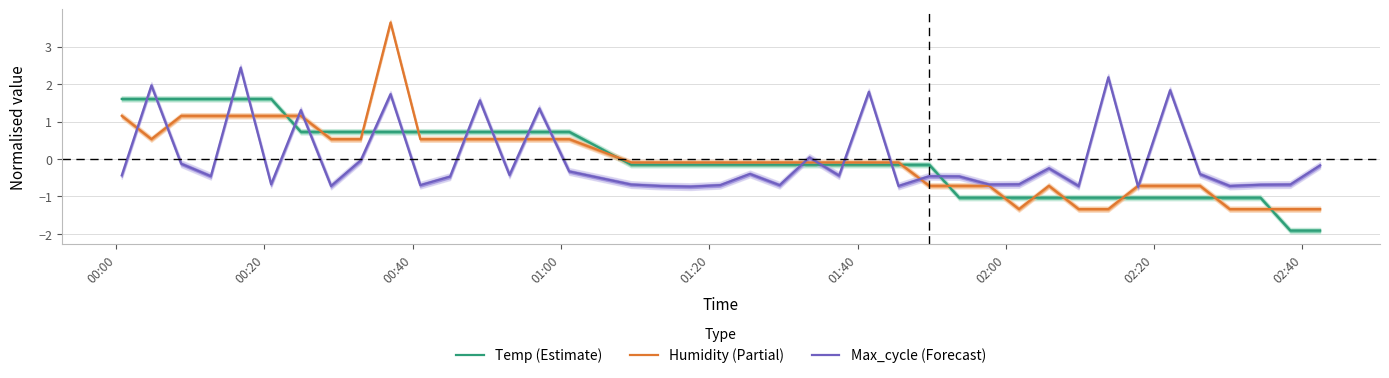

What is the maximum value for Humidity (Partial)?

3.6